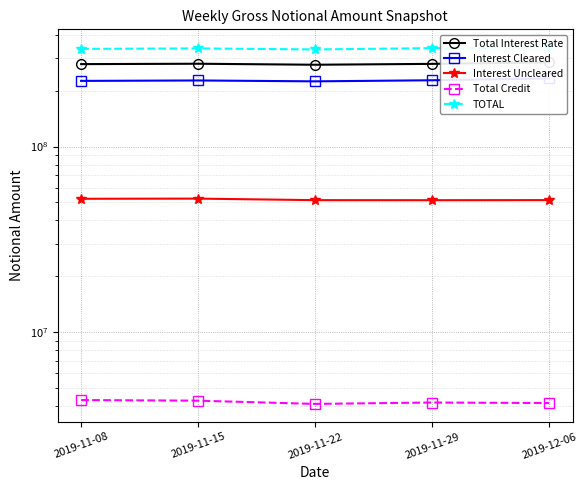

What is the label of the 5th point from the right?

2019-11-08